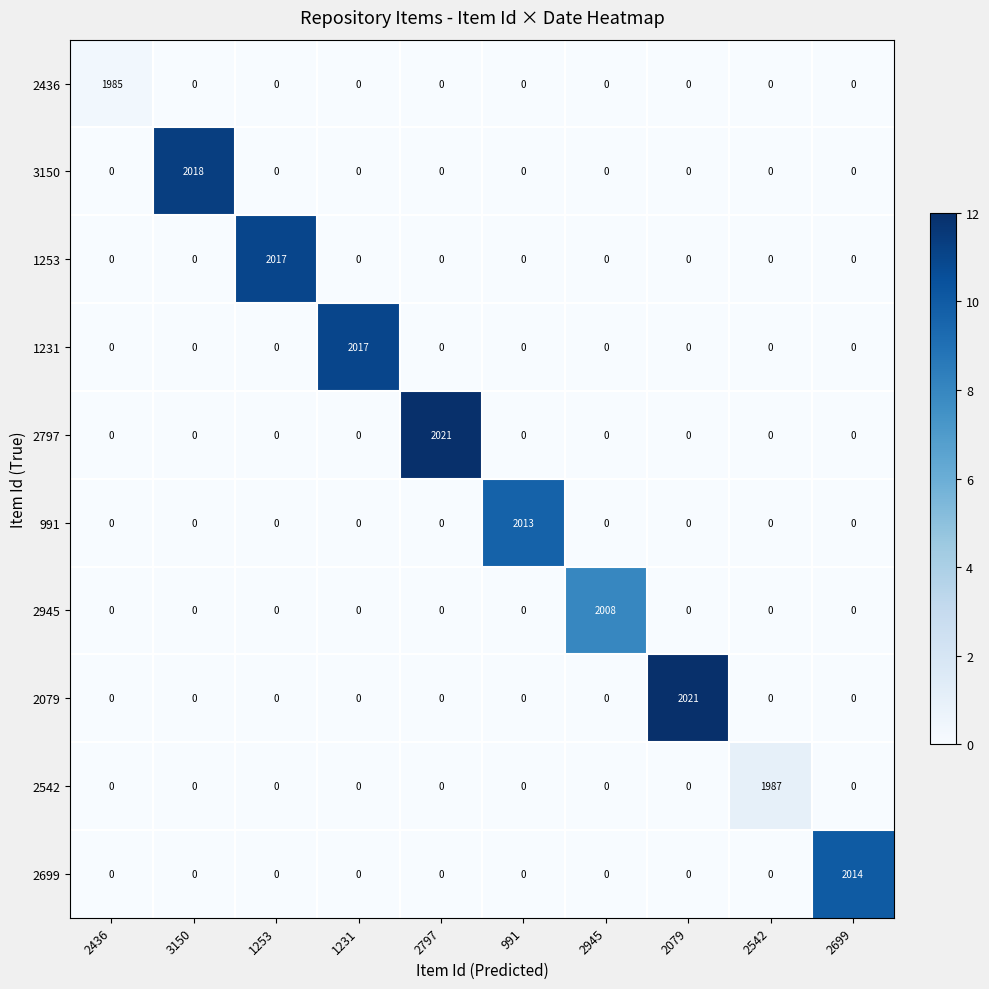

Between 1253 and 2542, which series saw the biggest shift?

1253